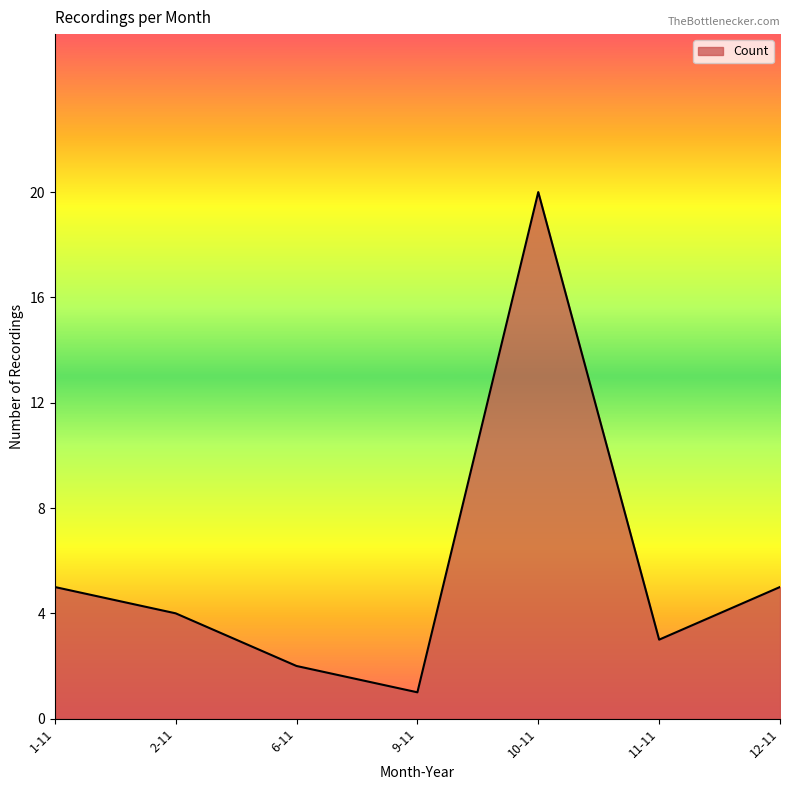

What position from the left is 9-11?

4